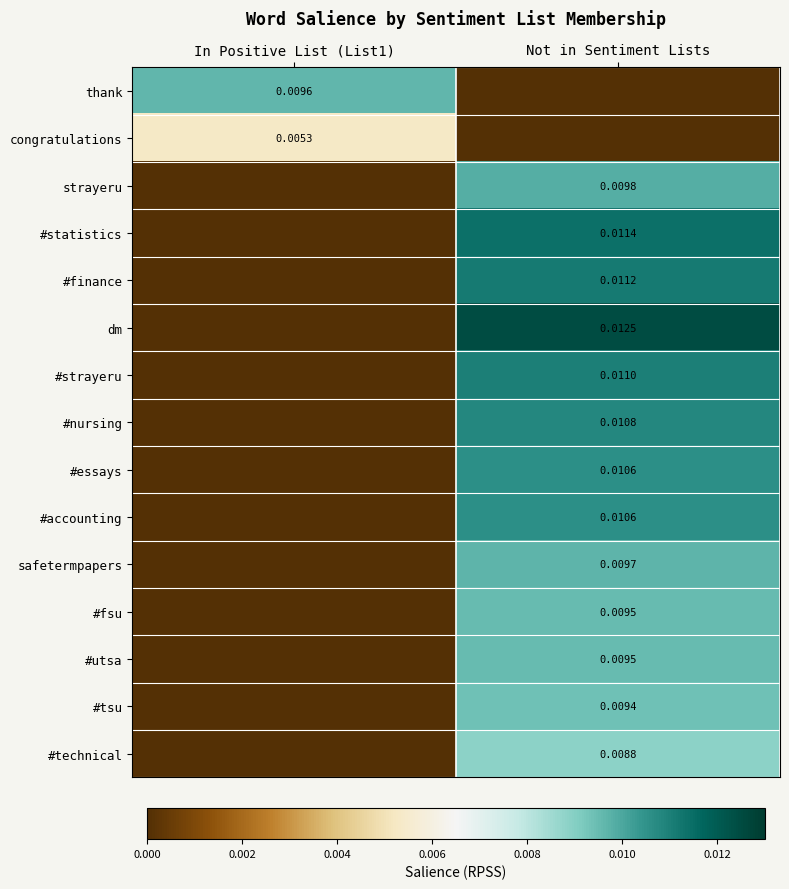

Between Not in Sentiment Lists and In Positive List (List1), which is larger?

In Positive List (List1)